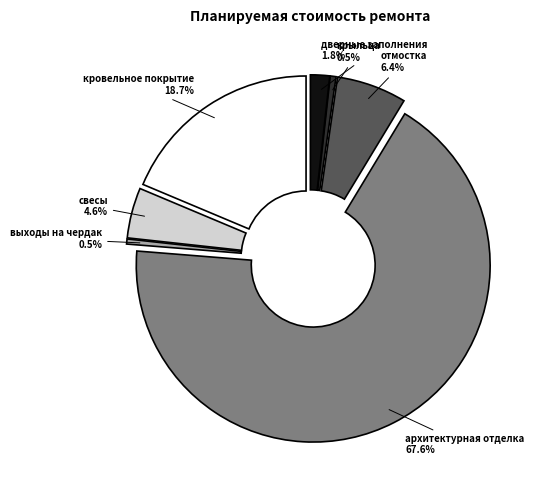

What is the change in value from свесы to крыльца?

-22483.1